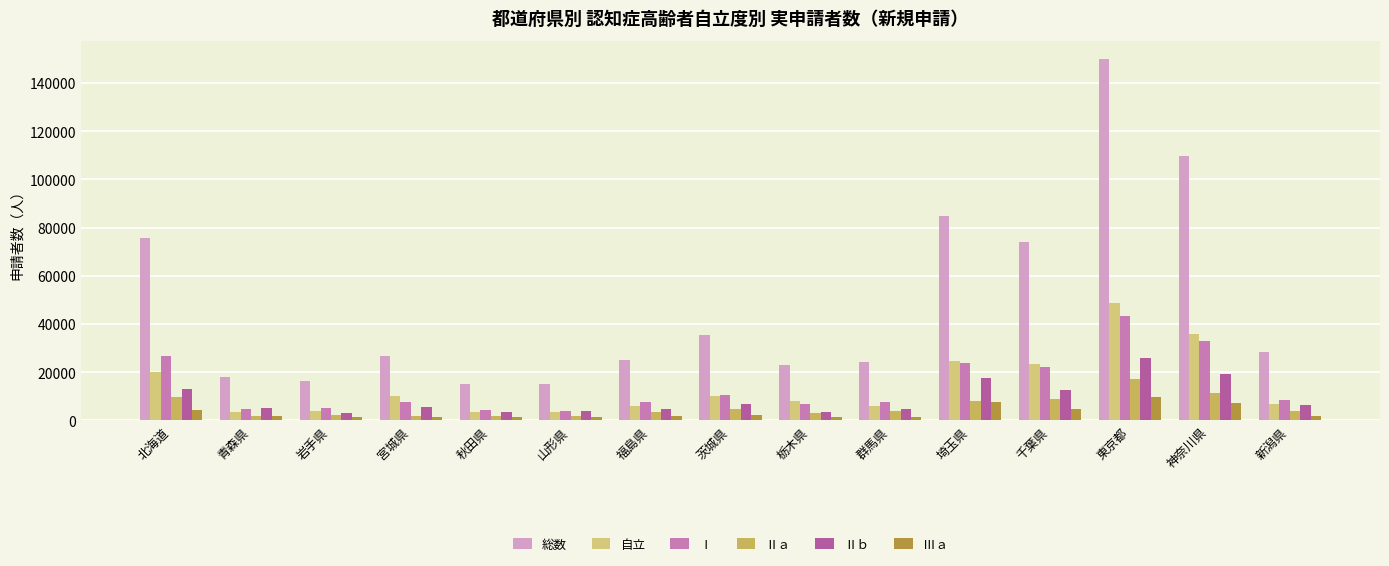

How many groups of bars are there?

15